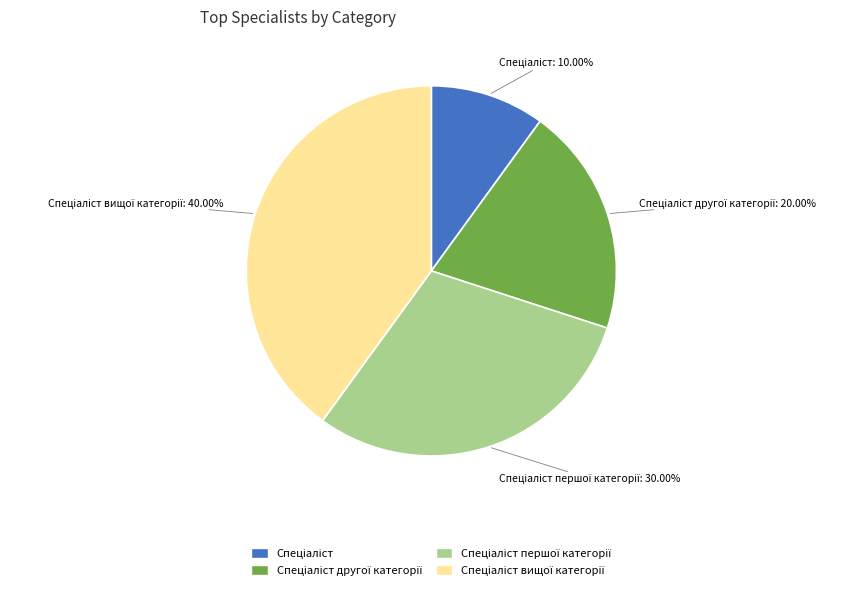

How many slices are in this pie chart?

4